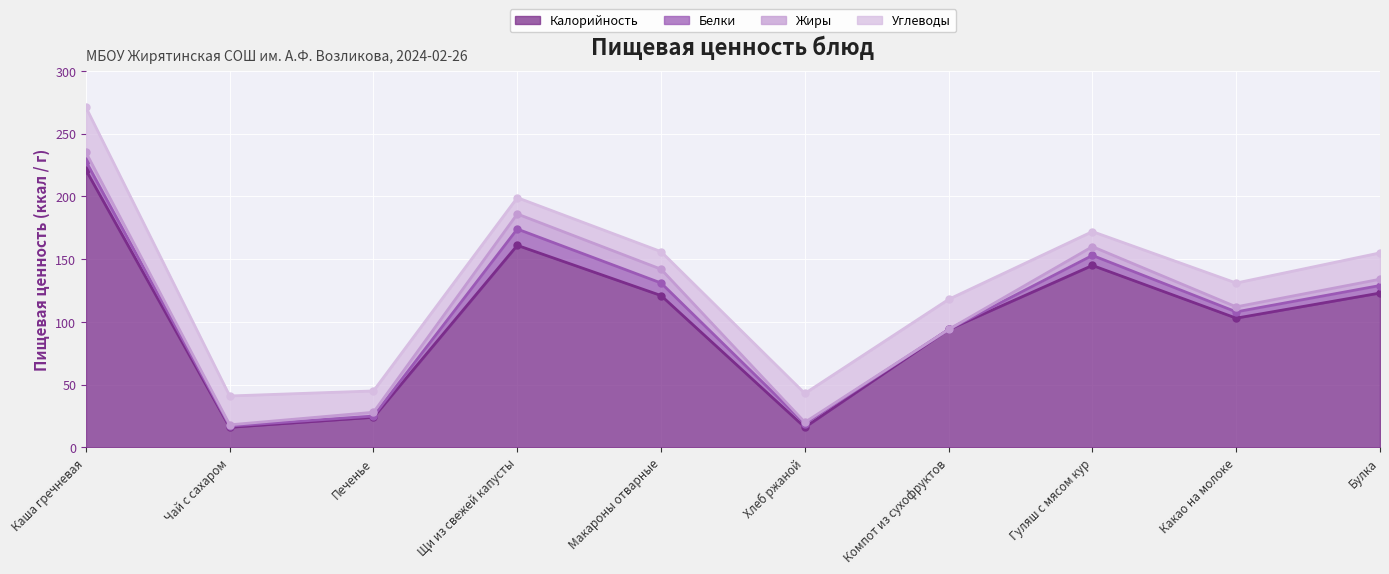

What is the total value across all series at Какао на молоке?

131